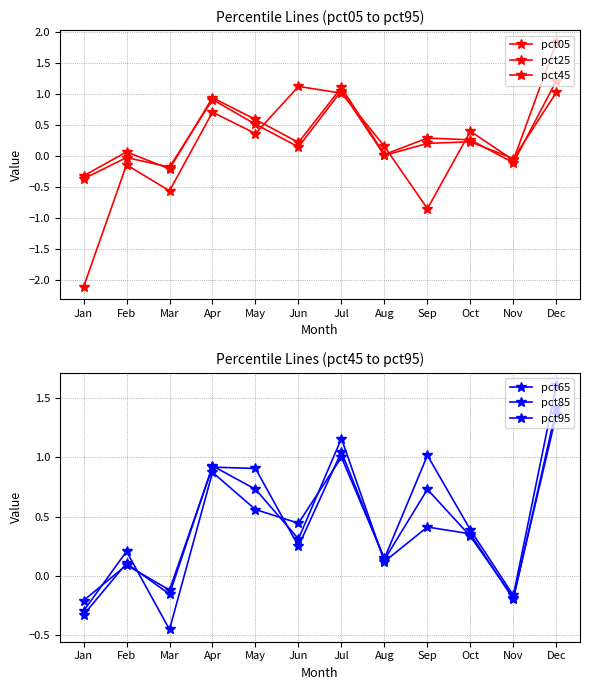

What is the sum of all pct65 values?

4.9